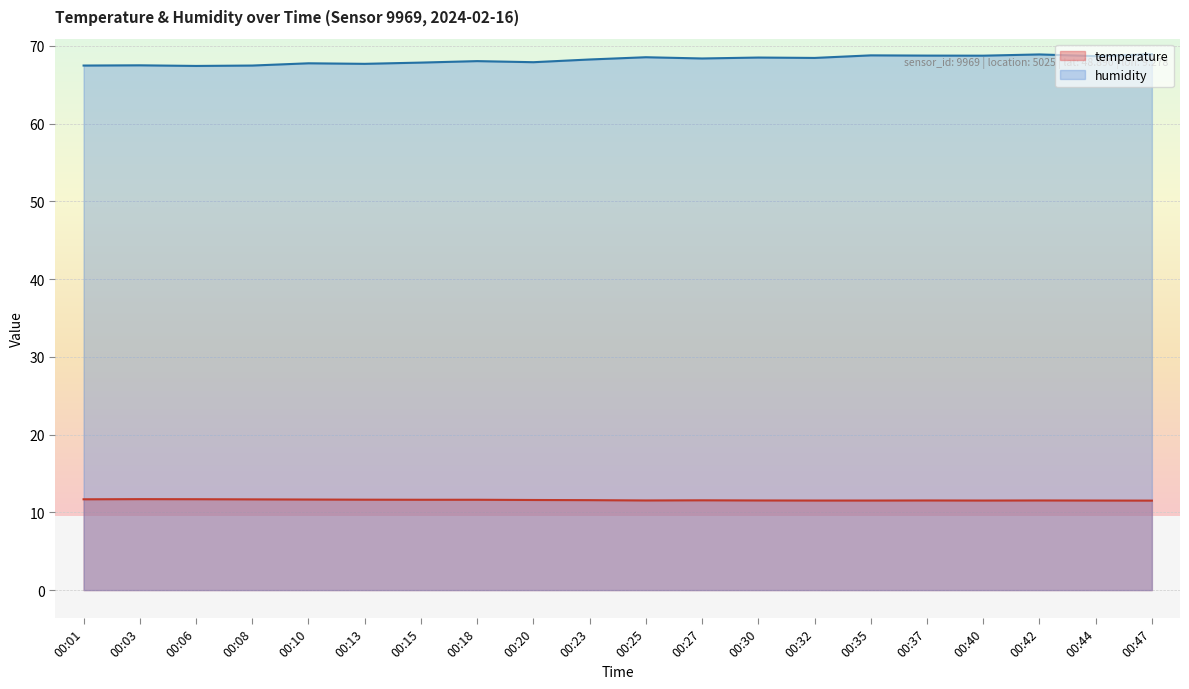

What is the smallest value displayed?

11.5